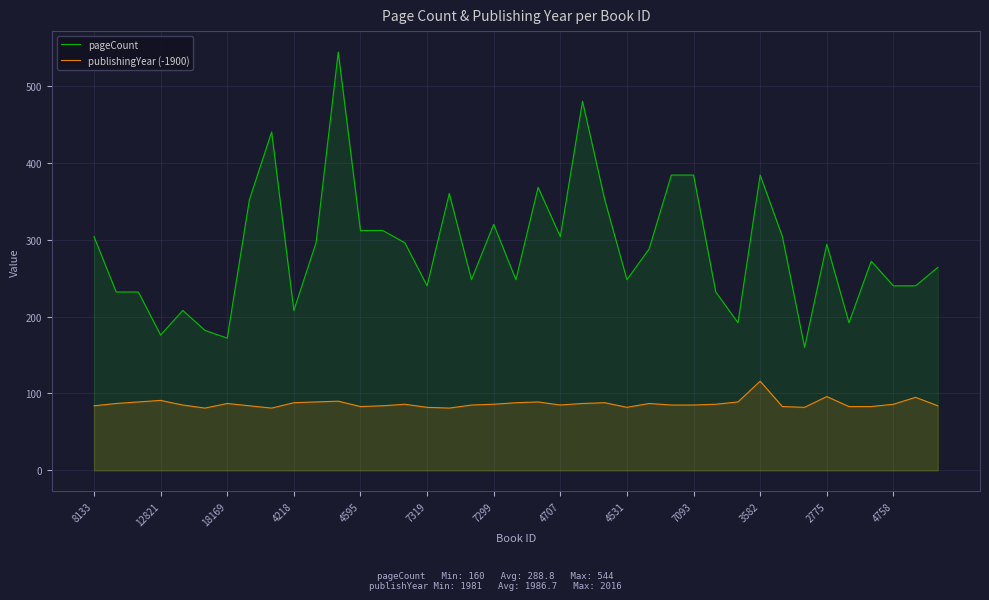

How many interior local peaks does the publishingYear (-1900) series have?

10